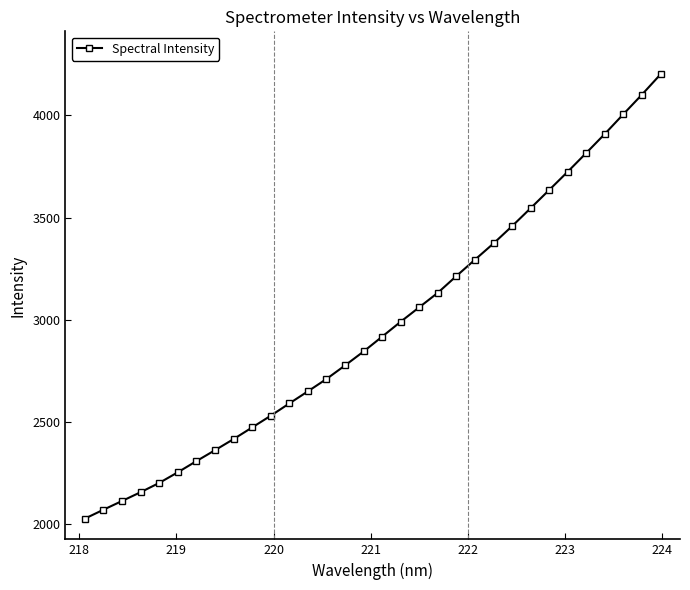

What is the value of the 4th point from the left?

2157.9